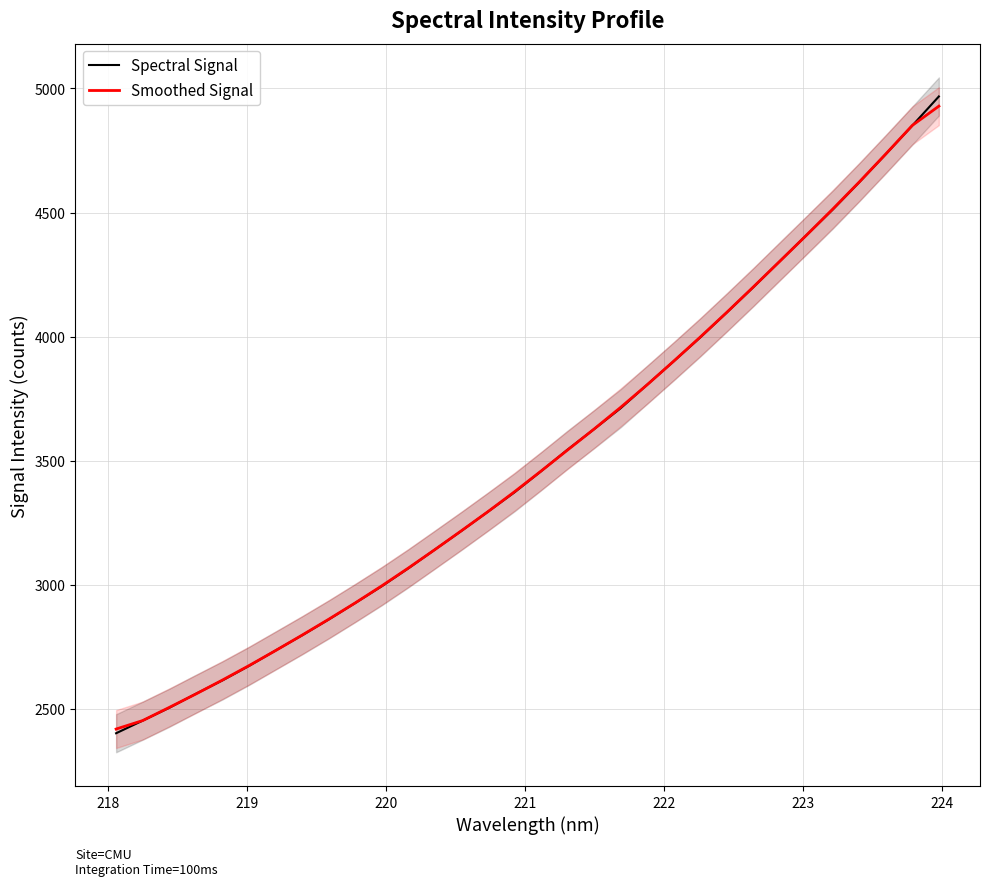

What is the lowest value of the Spectral Signal series?

2402.3